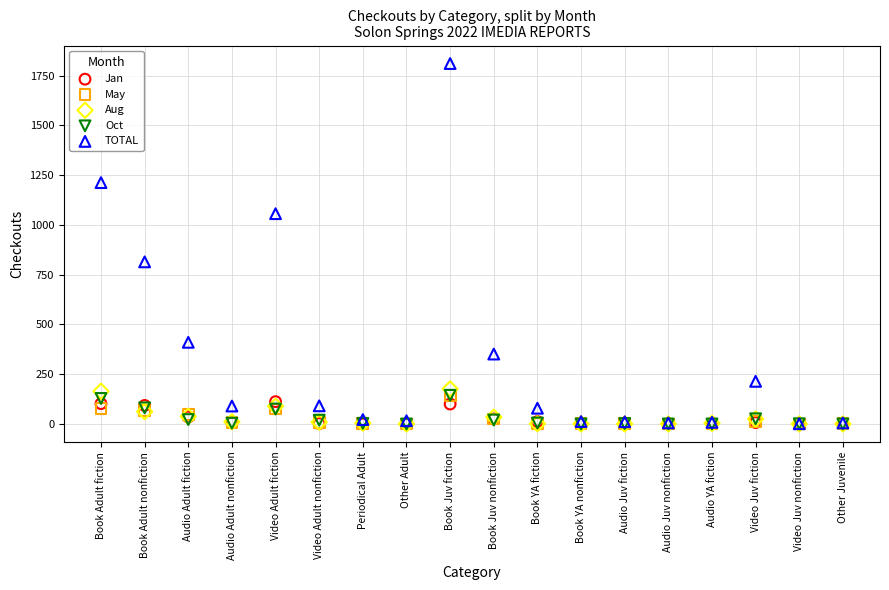

What are all the series names shown in the legend?

Jan, May, Aug, Oct, TOTAL